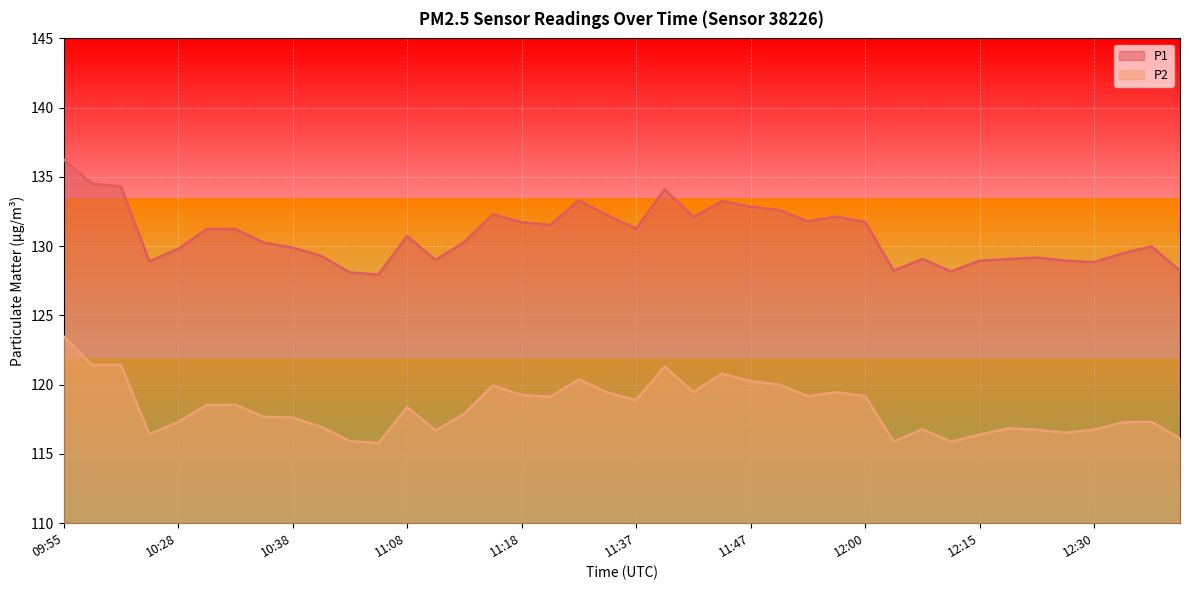

What is the approximate value of P1 at 09:55?

136.3